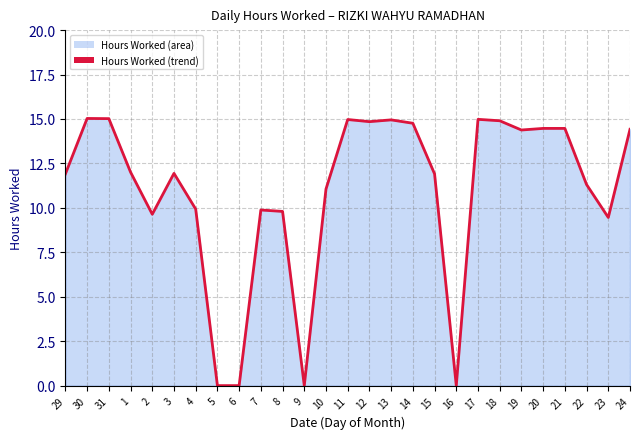

How many values are below 11?

9